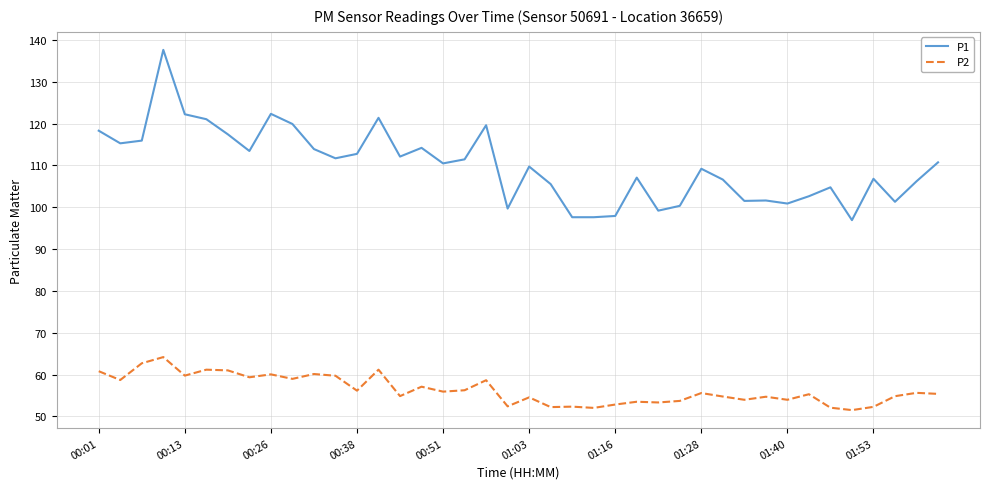

Which series has the widest spread of values?

P1